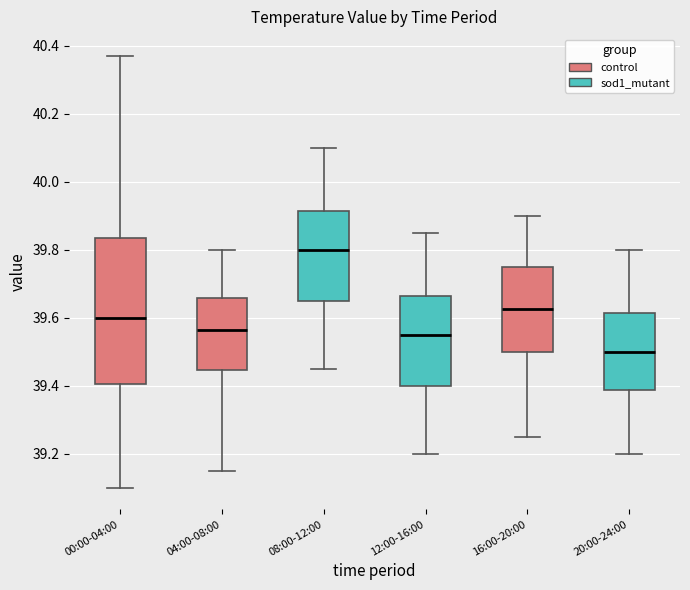

Where does the lower whisker of the box for 16:00-20:00 end on the y-axis? The values are not printed on the chart, so give them approximately, as read against the axis.

39.26